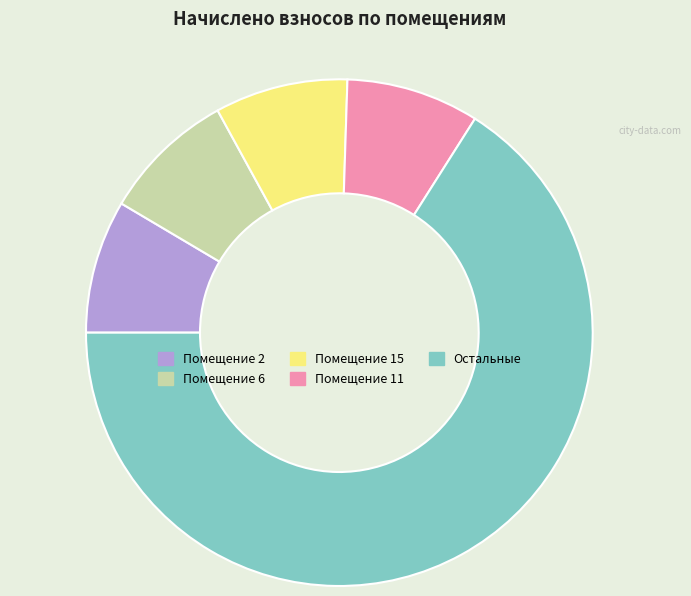

Does any single category account for the majority?

Yes